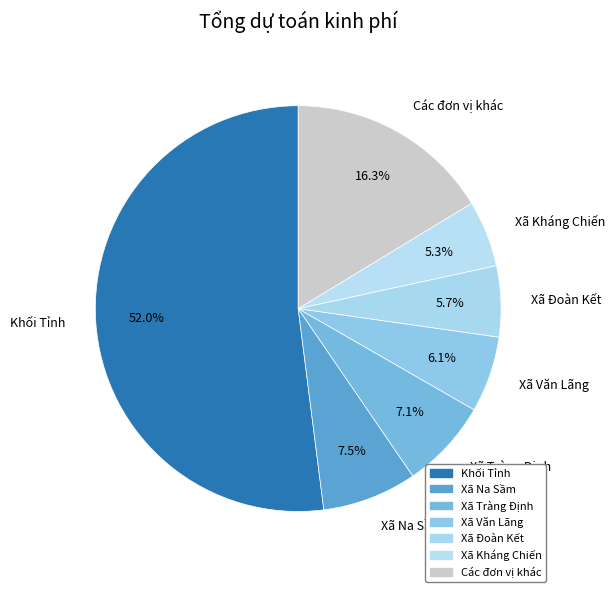

The Khối Tỉnh slice represents 41% of the pie. True or false?

False